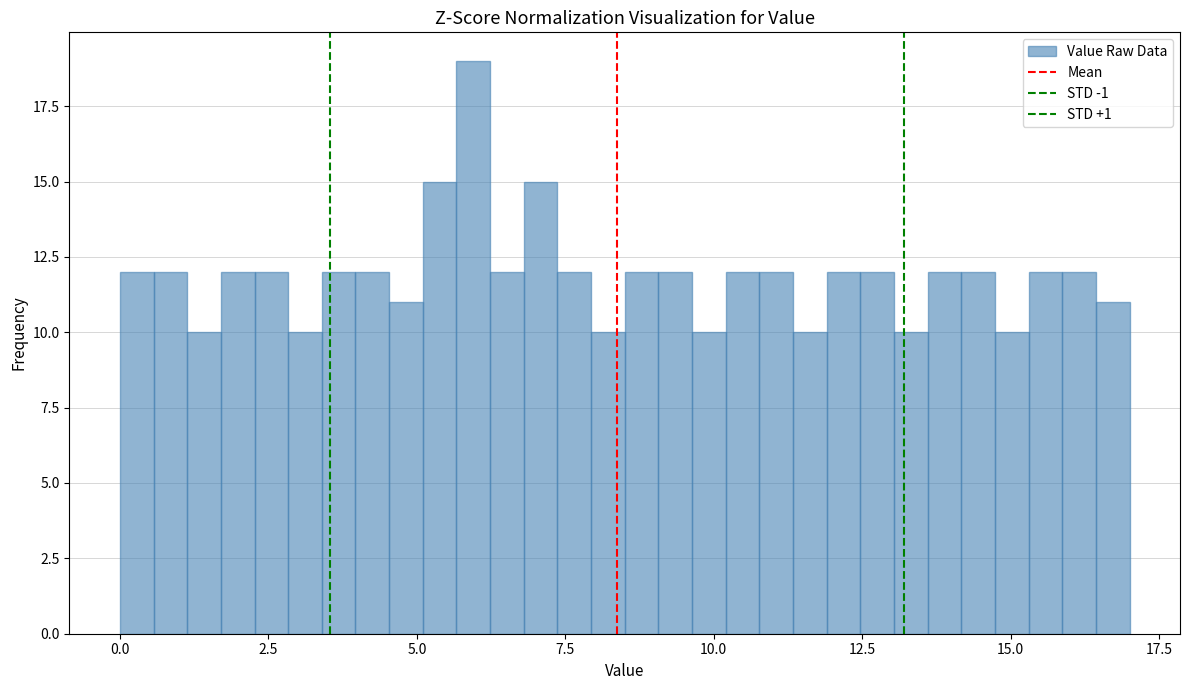

Around what value on the x-axis is the tallest bar? Give the approximate position of its centre, as read against the axis.

6.0